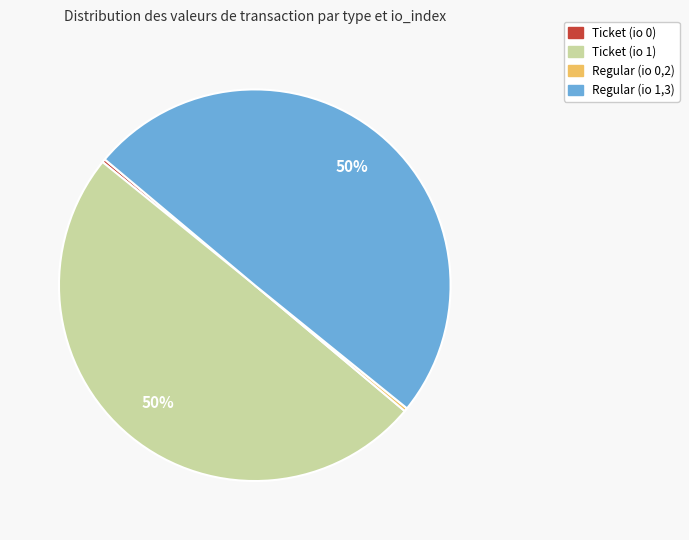

How many segments does this pie chart have?

4